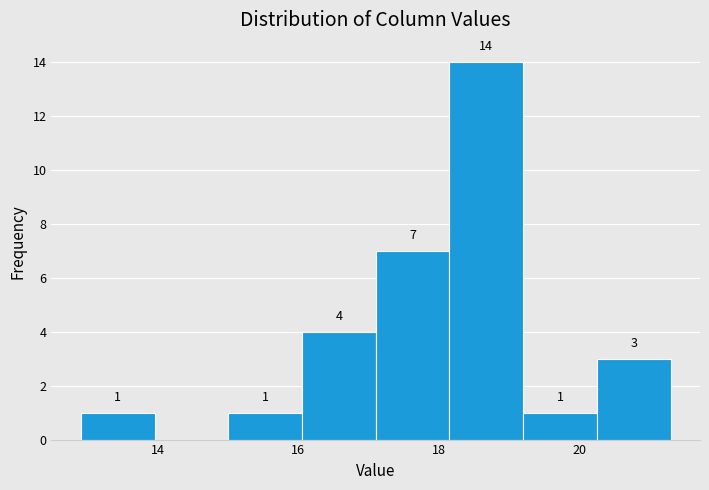

Which range on the x-axis has the tallest bar?

18.2 to 19.2